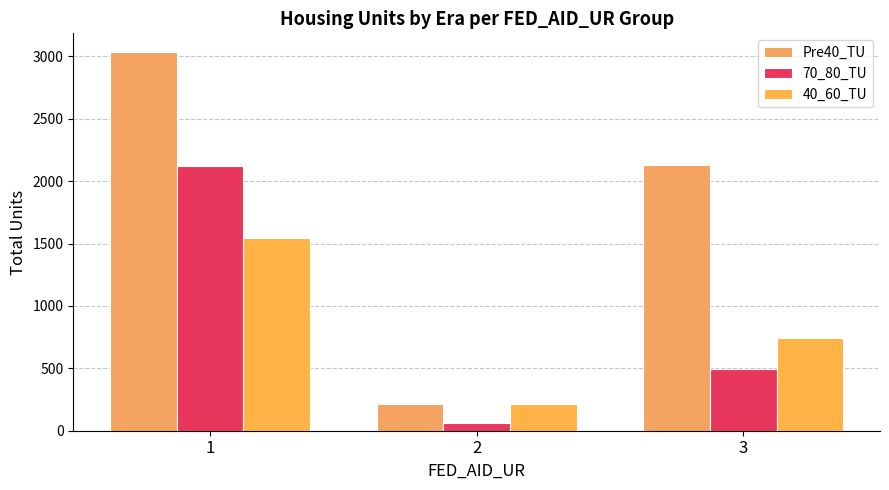

The 70_80_TU series shows 785.9 at 1. True or false?

False